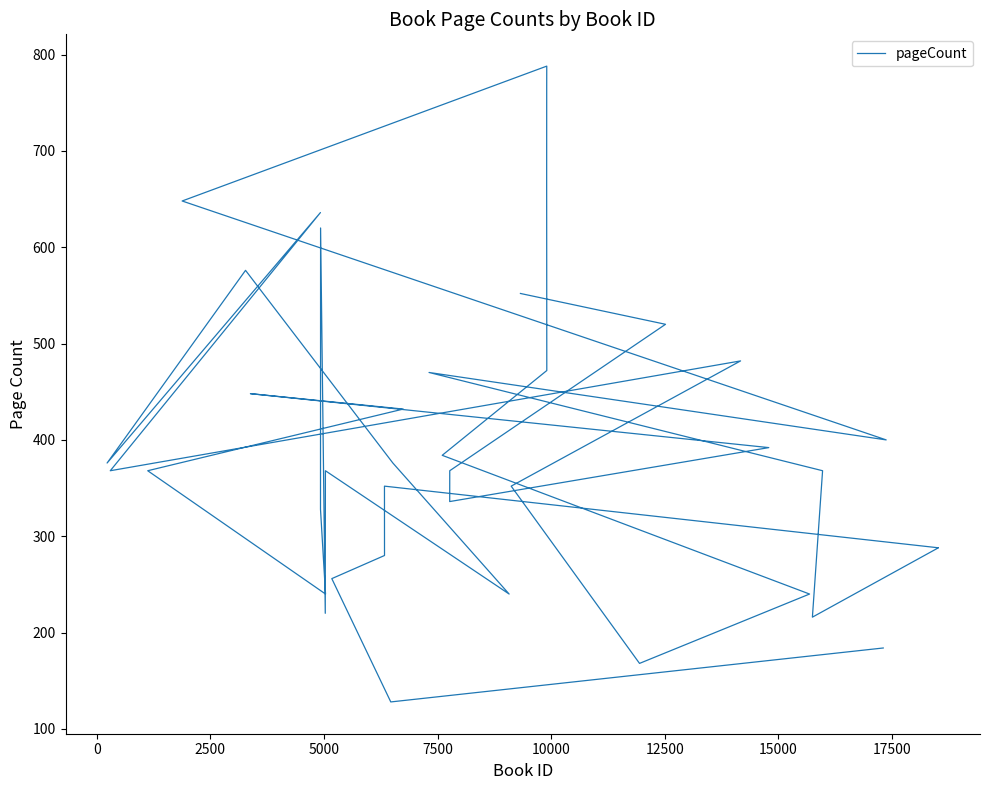

What is the sum of all values?

15960